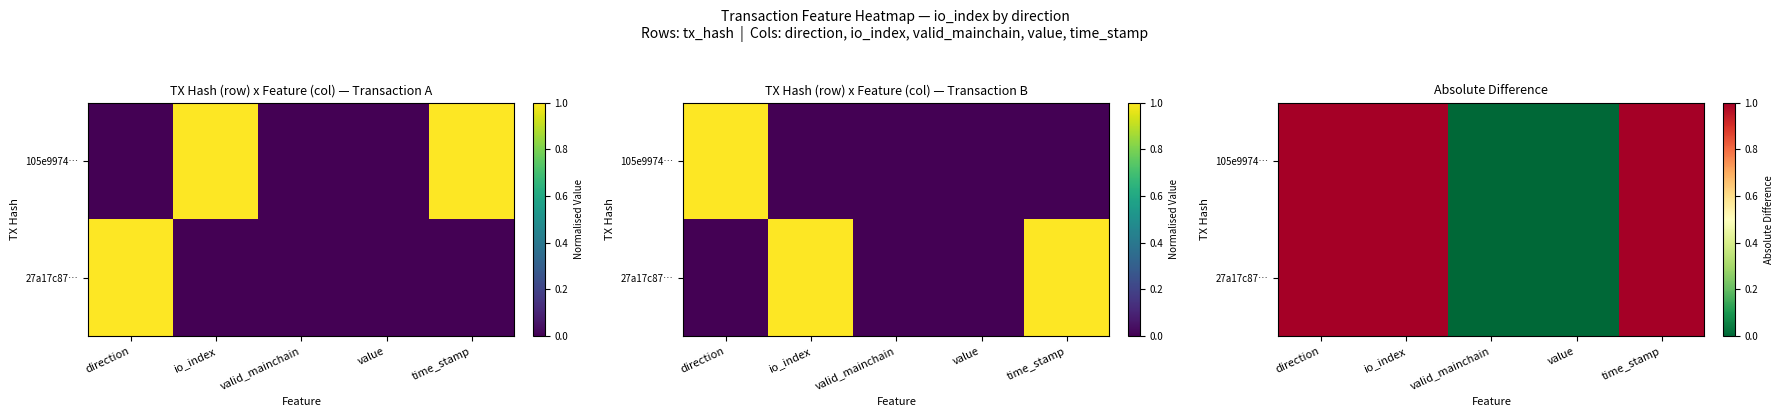

Which series has the widest spread of values?

105e9974…